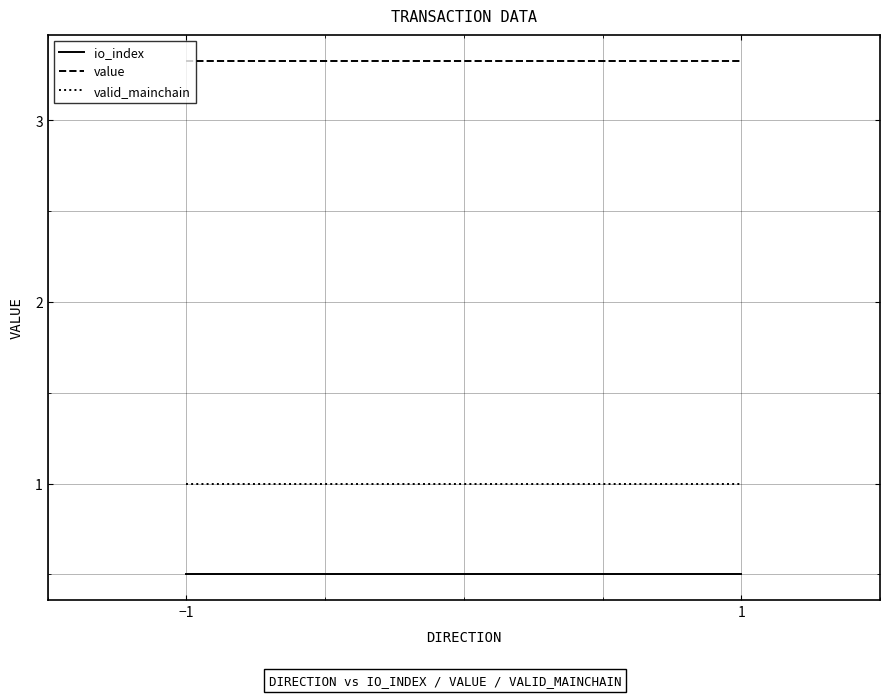

Read the valid_mainchain value at −1.

1.0